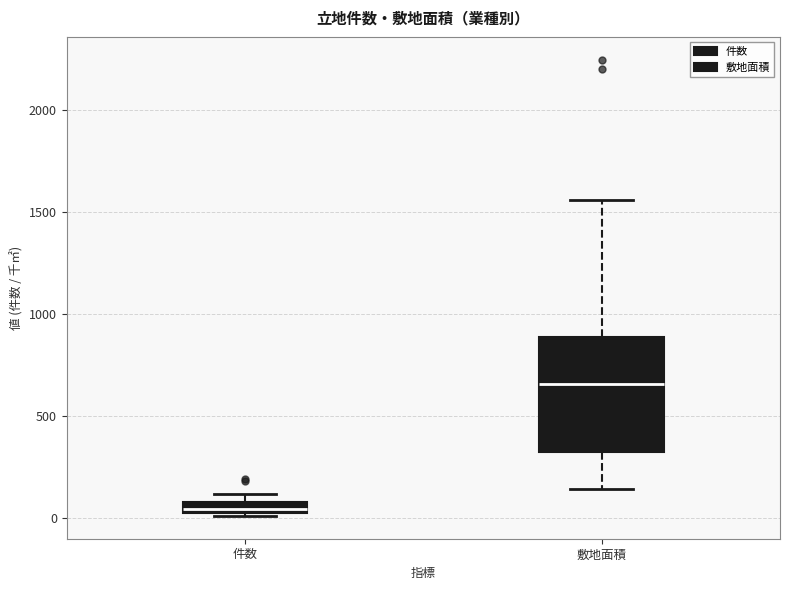

Which box is the tallest, from its lower edge to its upper edge?

敷地面積